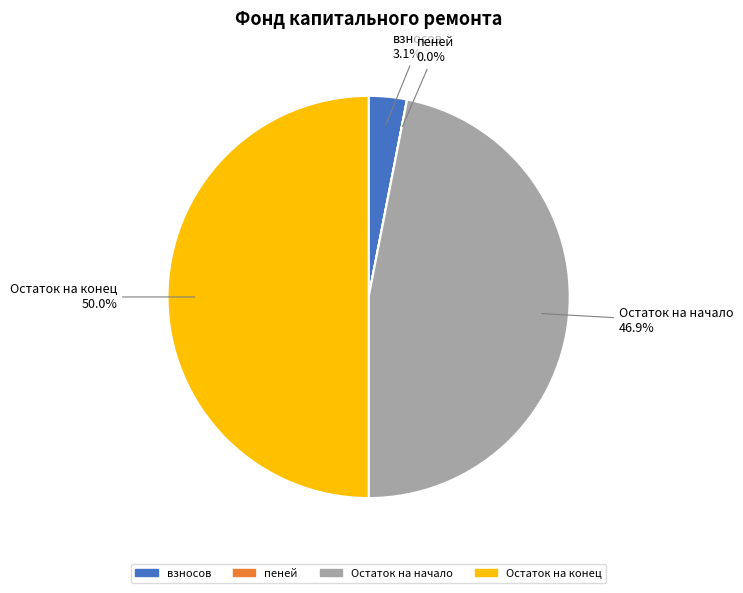

What is the total percentage of Остаток на начало and взносов?

50.0%